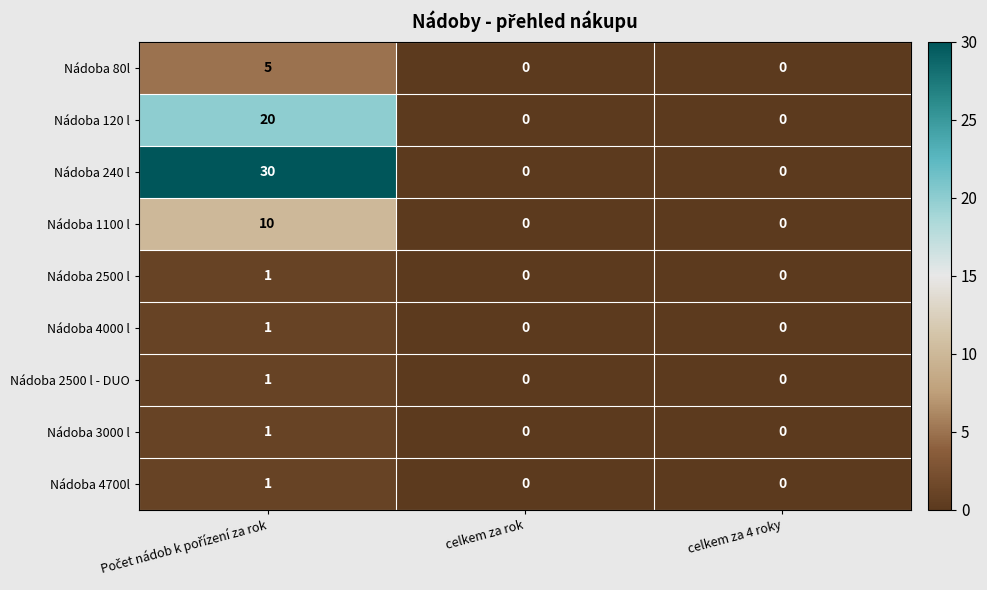

What is the sum of all Nádoba 80l values?

5